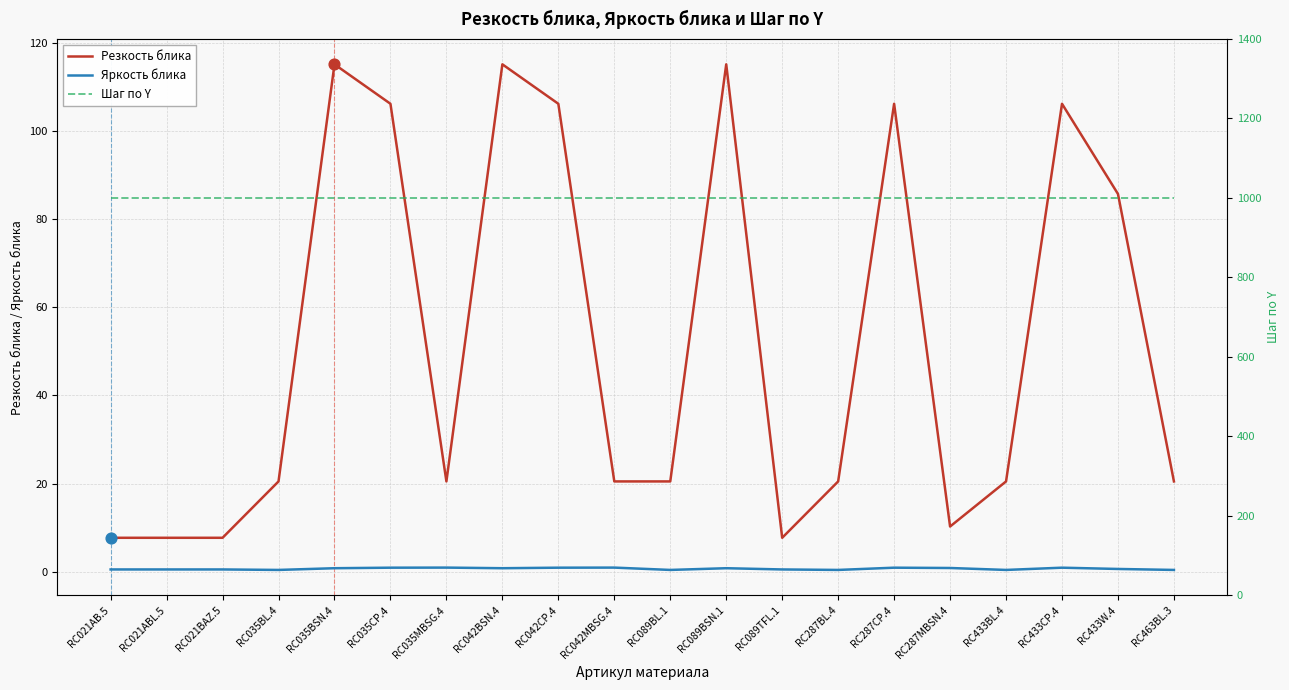

Which series has the widest spread of Y values?

Резкость блика